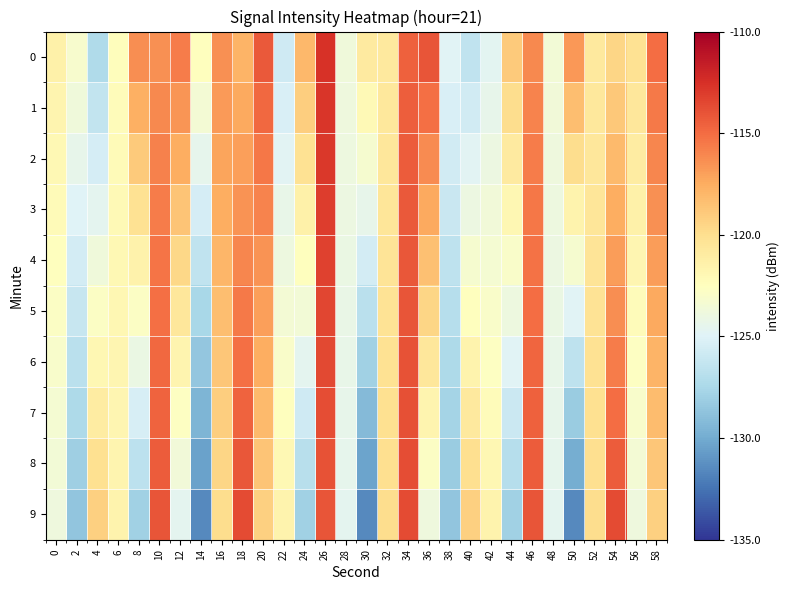

Which has a higher value, 8 or 52?

8